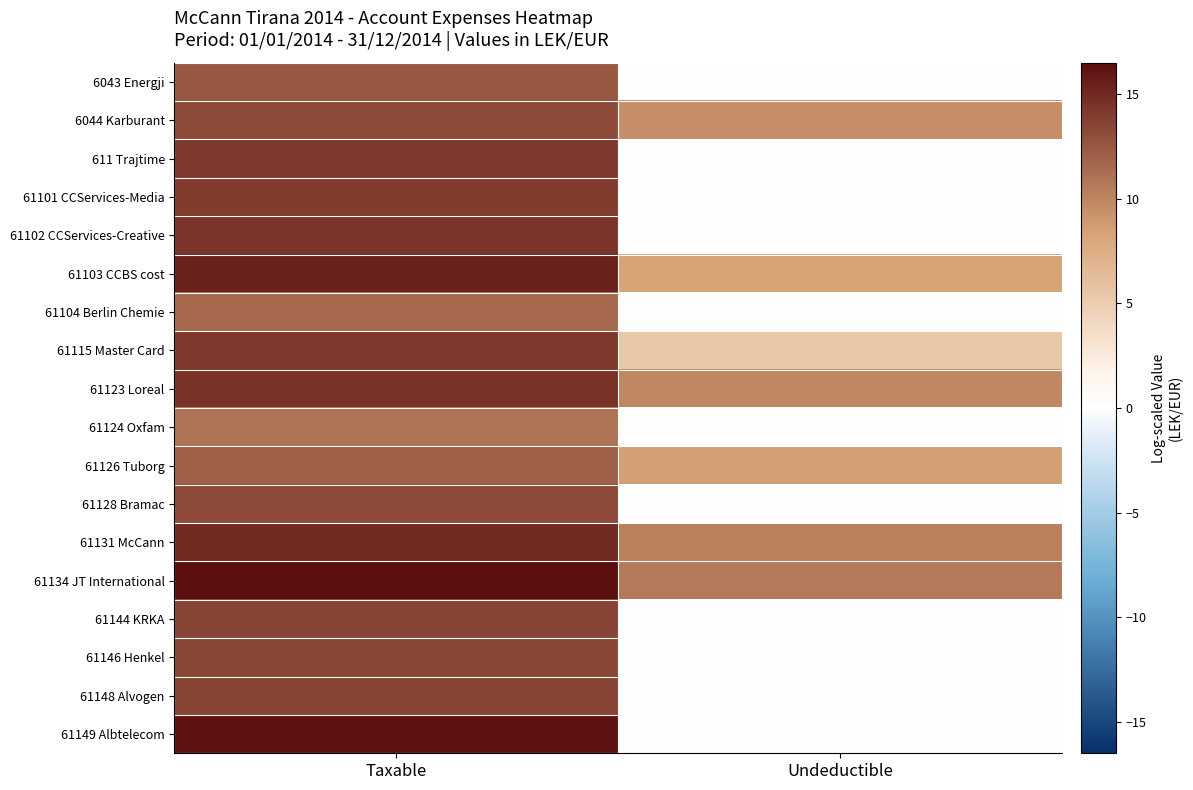

List the series in order of their peak value, highest first.

61134 JT International, 61149 Albtelecom, 61103 CCBS cost, 61131 McCann, 61123 Loreal, 61102 CCServices-Creative, 61115 Master Card, 611 Trajtime, 61101 CCServices-Media, 61144 KRKA, 61148 Alvogen, 61146 Henkel, 6044 Karburant, 61128 Bramac, 6043 Energji, 61126 Tuborg, 61104 Berlin Chemie, 61124 Oxfam